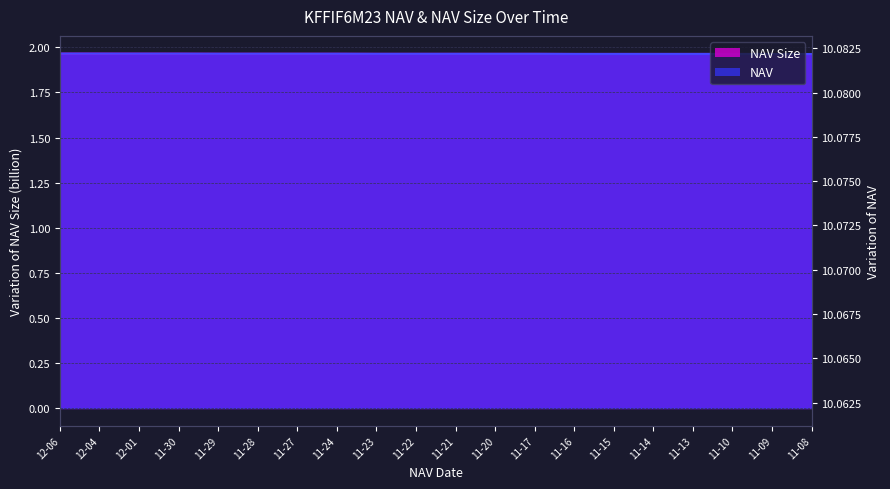

What position from the right is 11-09?

2